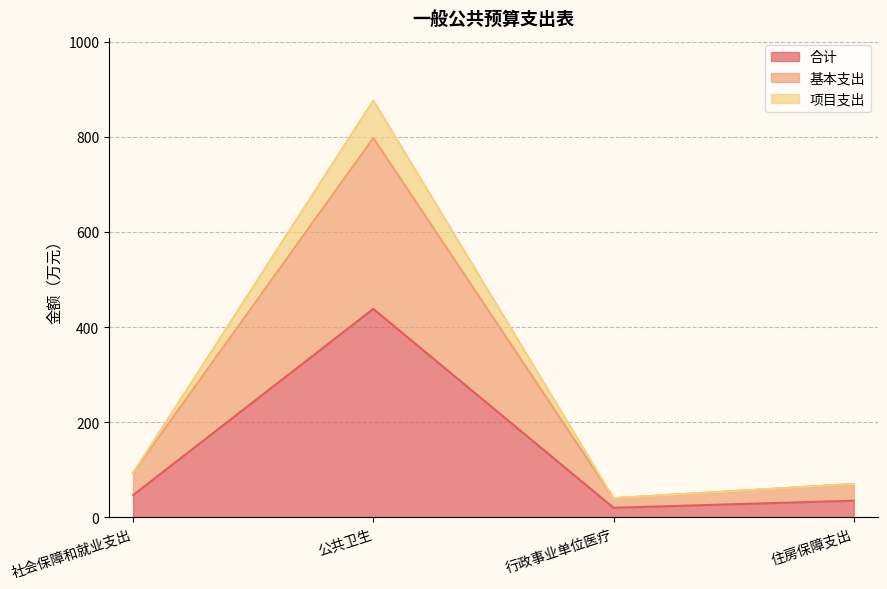

Which category has the highest value across all series?

公共卫生